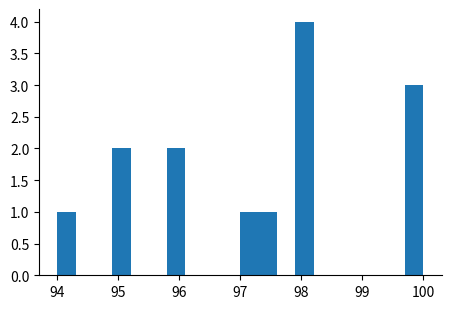

Read against the x-axis, roughly where is the centre of the tallest bar?

98.1